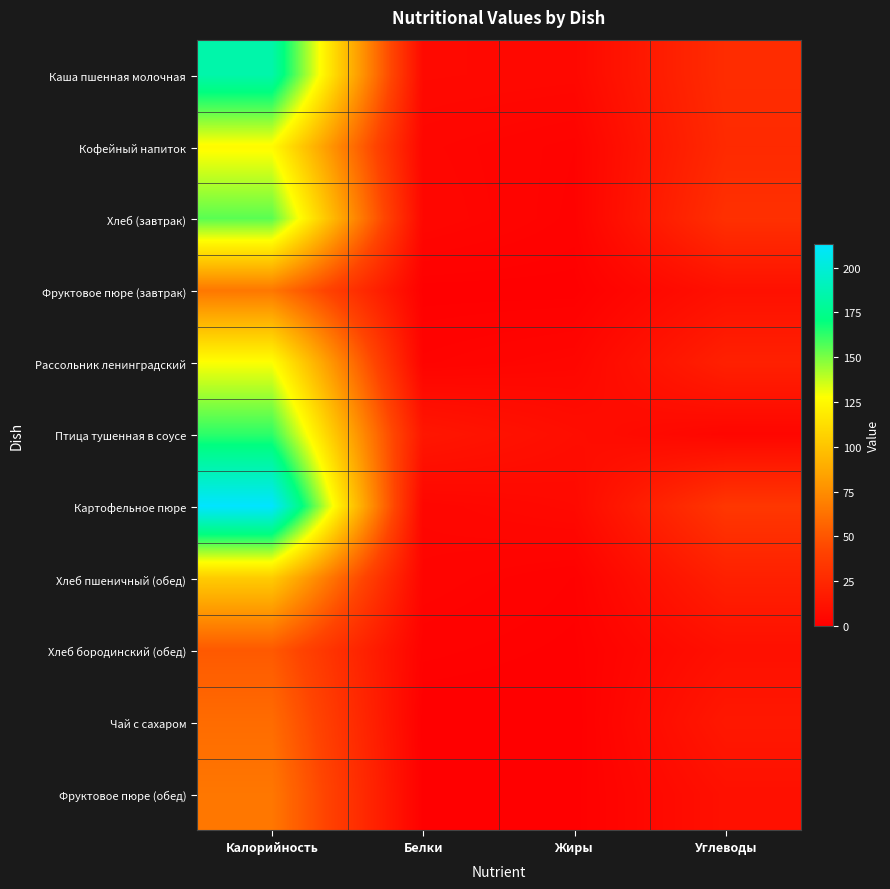

Between Калорийность and Белки, which is larger?

Калорийность